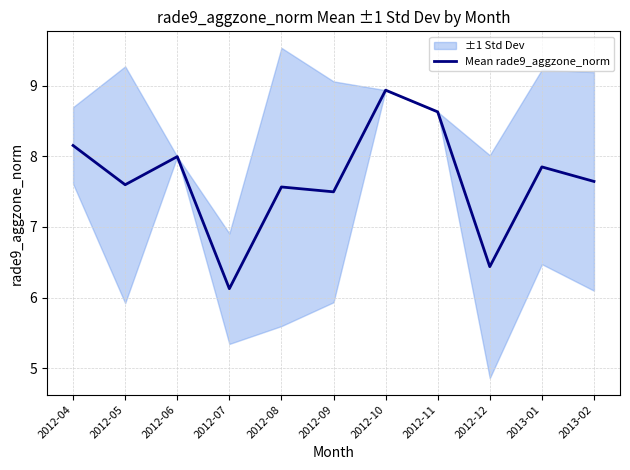

The value at 2013-02 is 11.4. True or false?

False